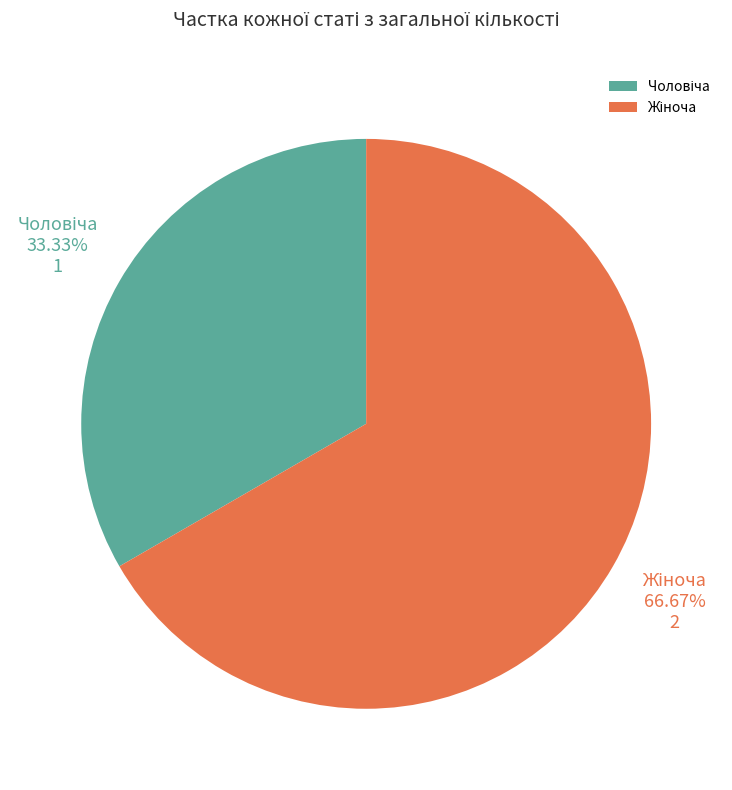

Does any single category account for the majority?

Yes